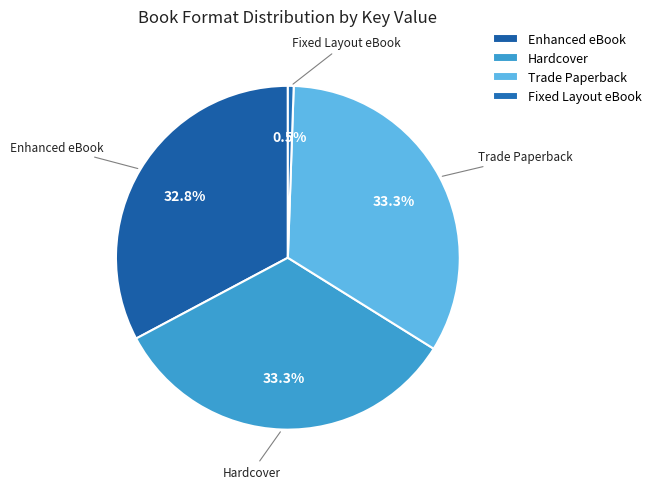

How many segments does this pie chart have?

4